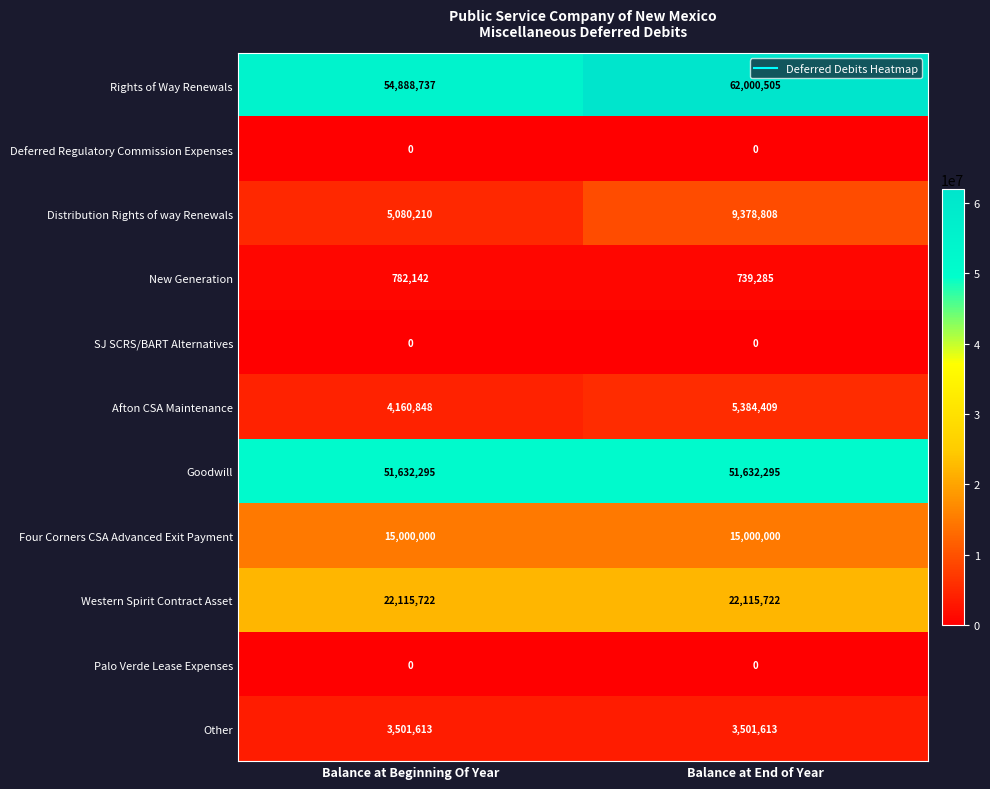

Which series has the widest spread of values?

Rights of Way Renewals